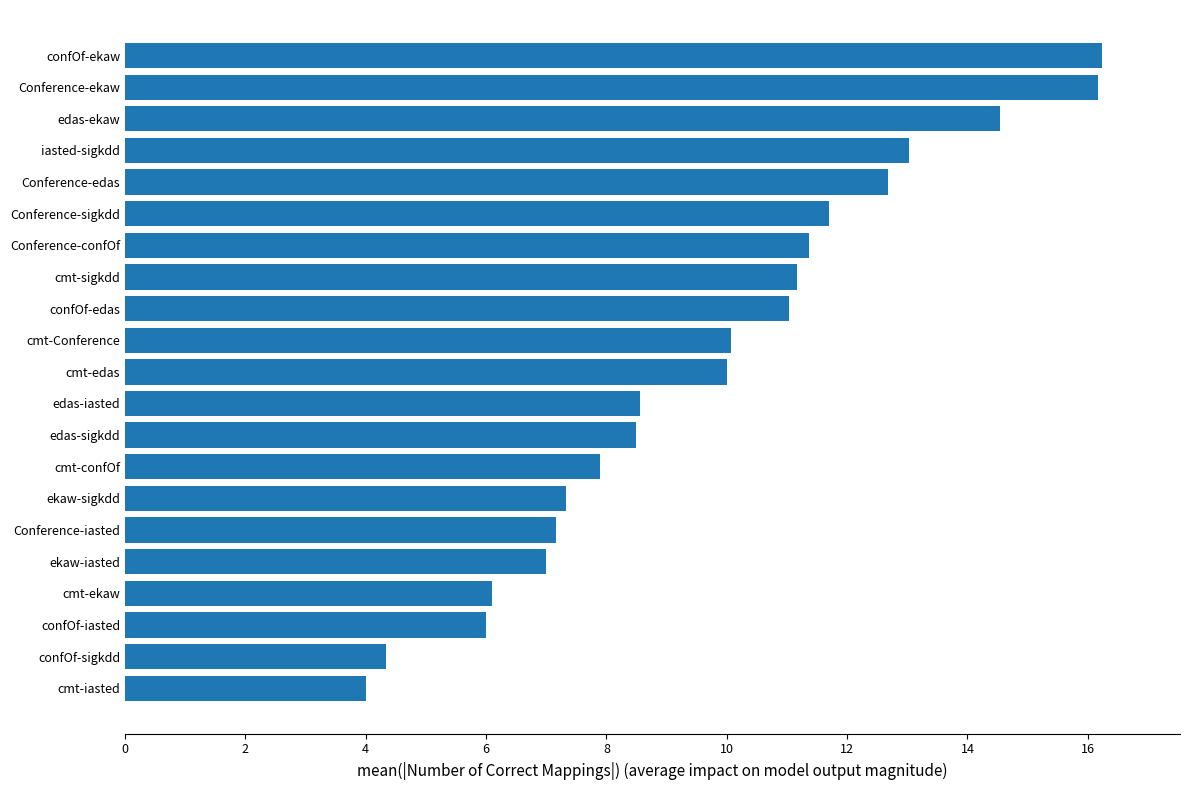

How many data points are less than 10?

10